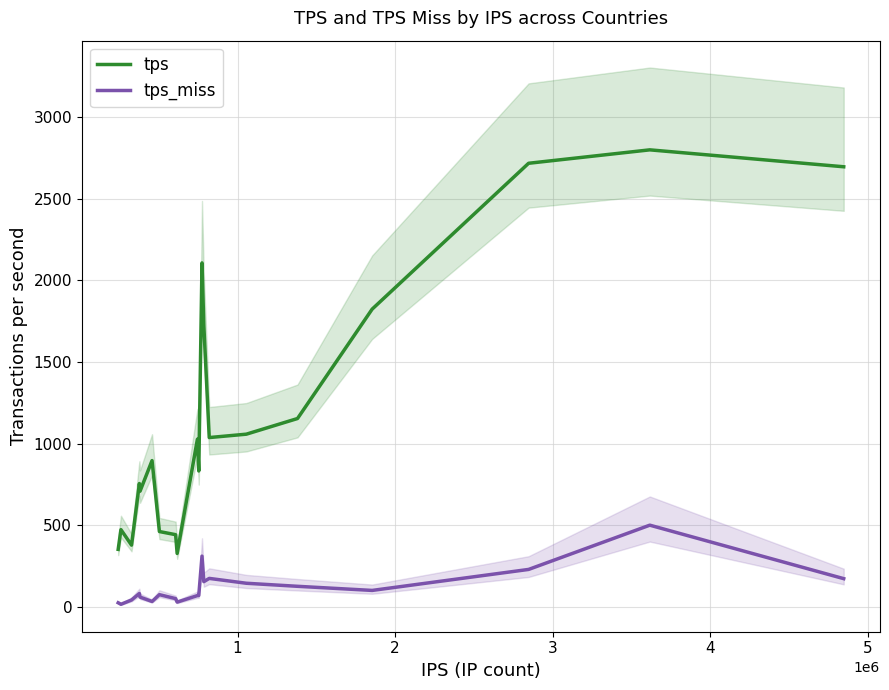

What is the lowest value of the tps_miss series?

17.7